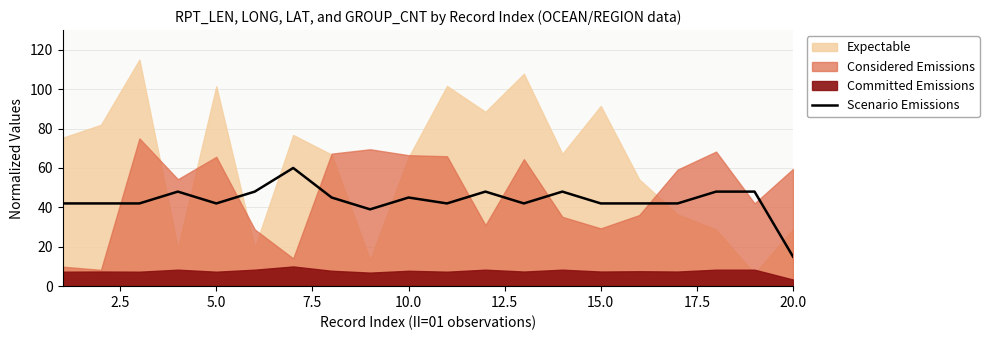

What is the minimum value for Scenario Emissions?

15